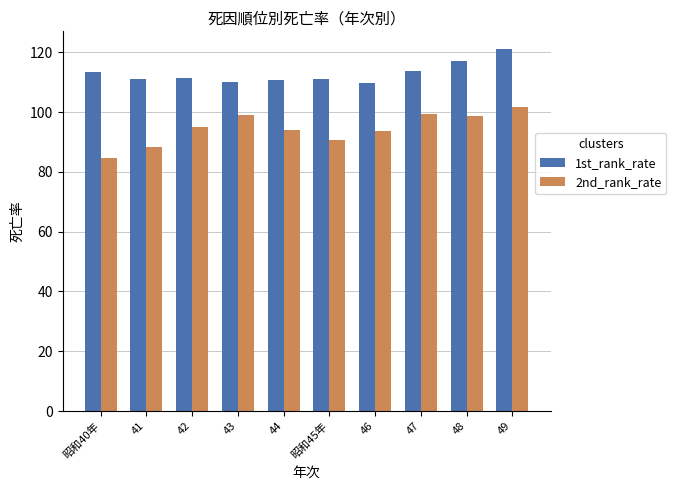

Read the 1st_rank_rate value at 41.

111.2